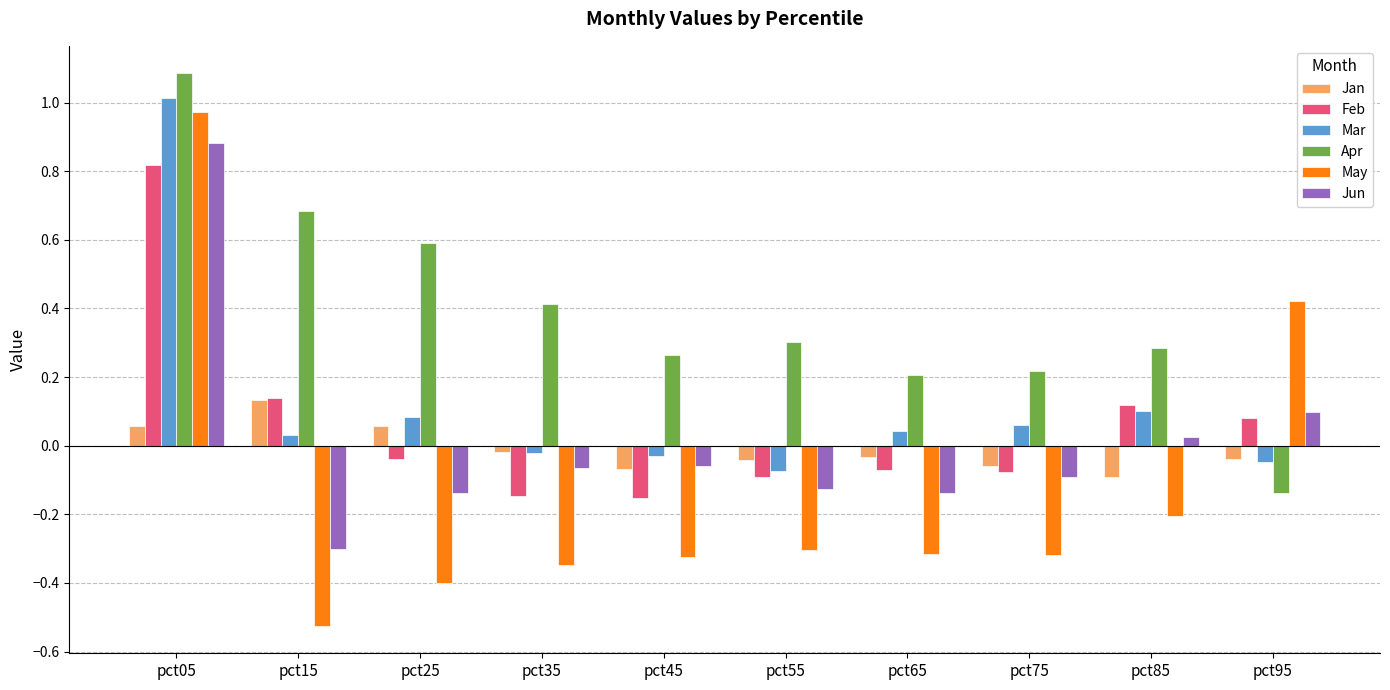

What is the difference between the maximum and minimum values in the Mar series?

1.1